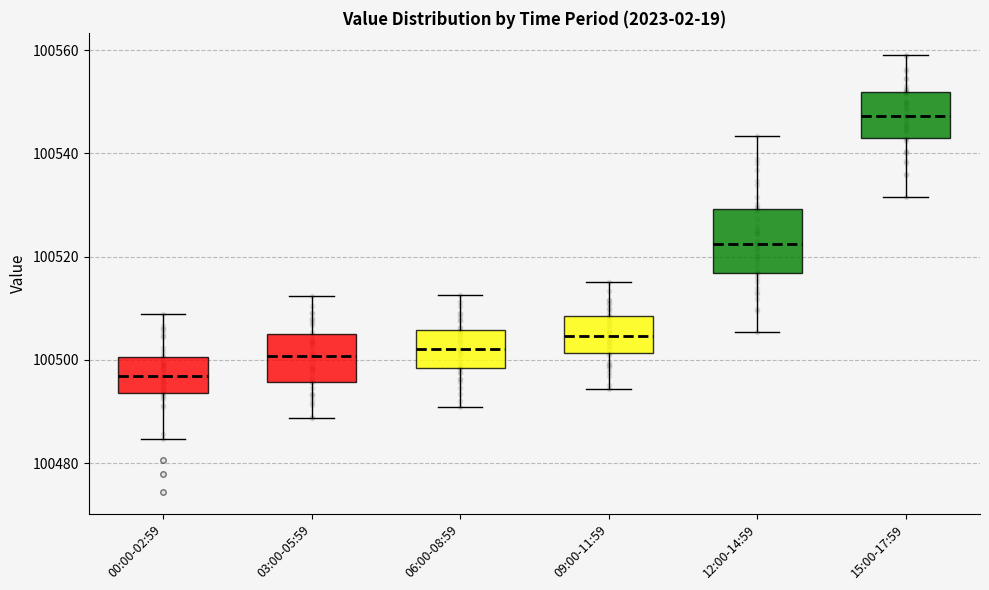

Comparing the boxes themselves (not the whiskers), which one is the tallest?

12:00-14:59